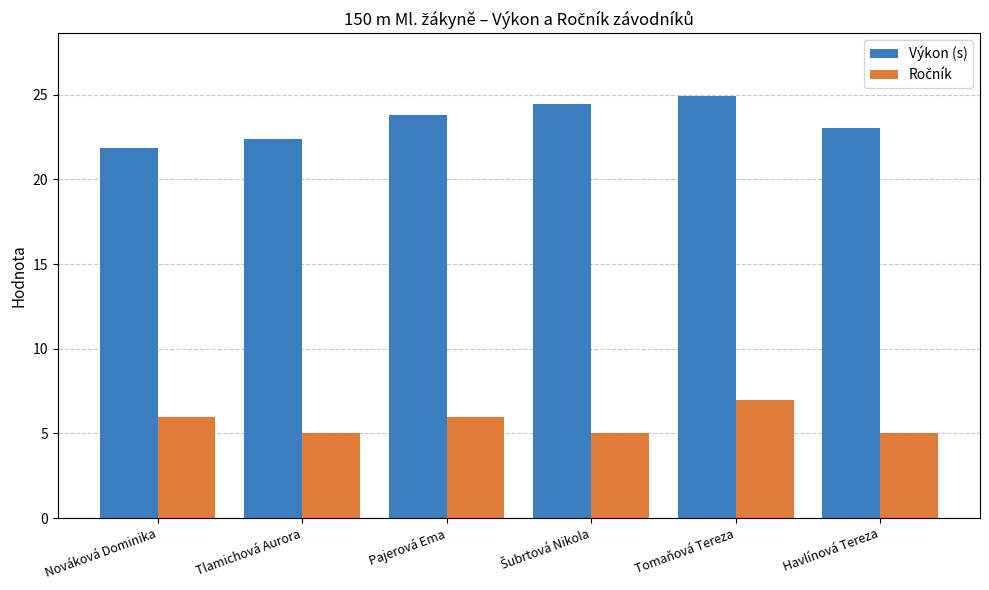

What is the spread (max minus min) of values at Tlamichová Aurora?

17.4